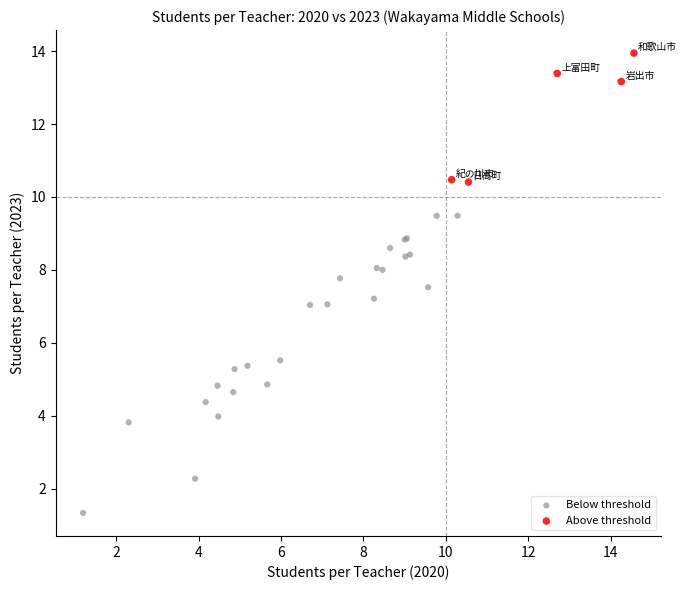

Which series reaches the minimum Y coordinate?

Below threshold